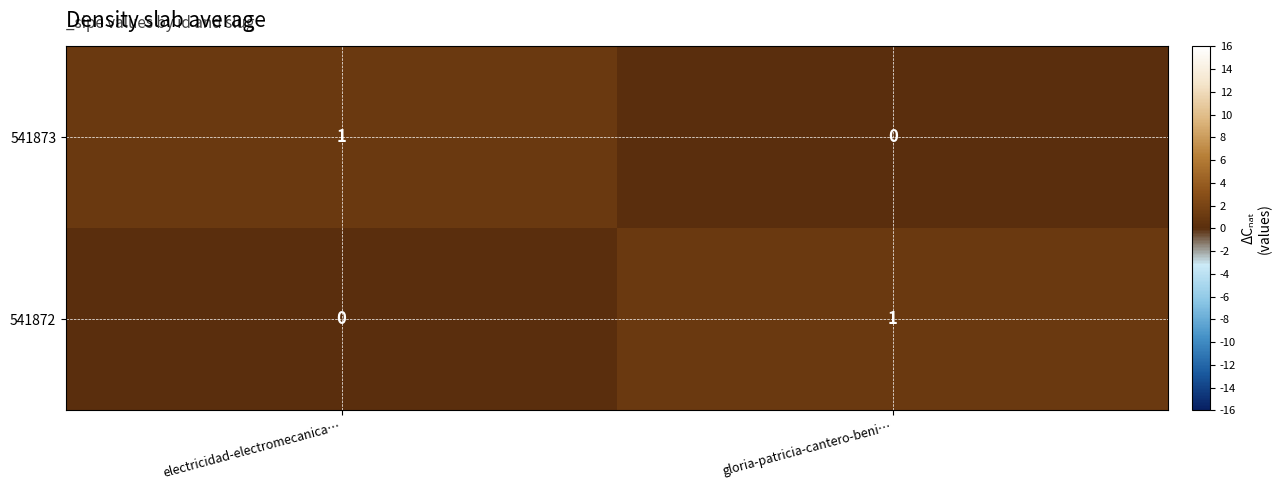

Rank the series at electricidad-electromecanica… from lowest to highest value.

541872, 541873